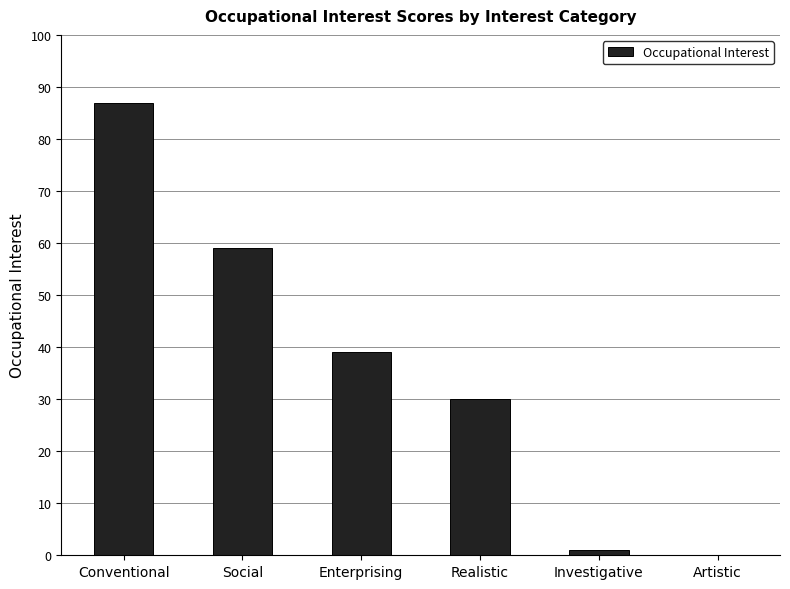

Reading left to right, list all the values displayed in this chart.

Conventional=87	Social=59	Enterprising=39	Realistic=30	Investigative=1	Artistic=0